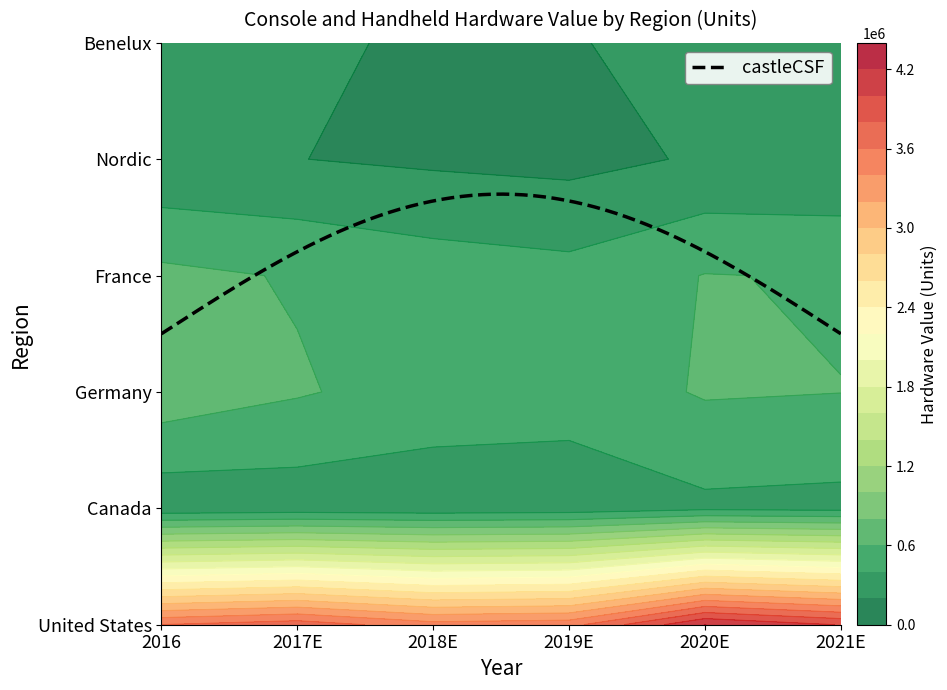

Between 2020E and 2021E, which is larger?

2020E